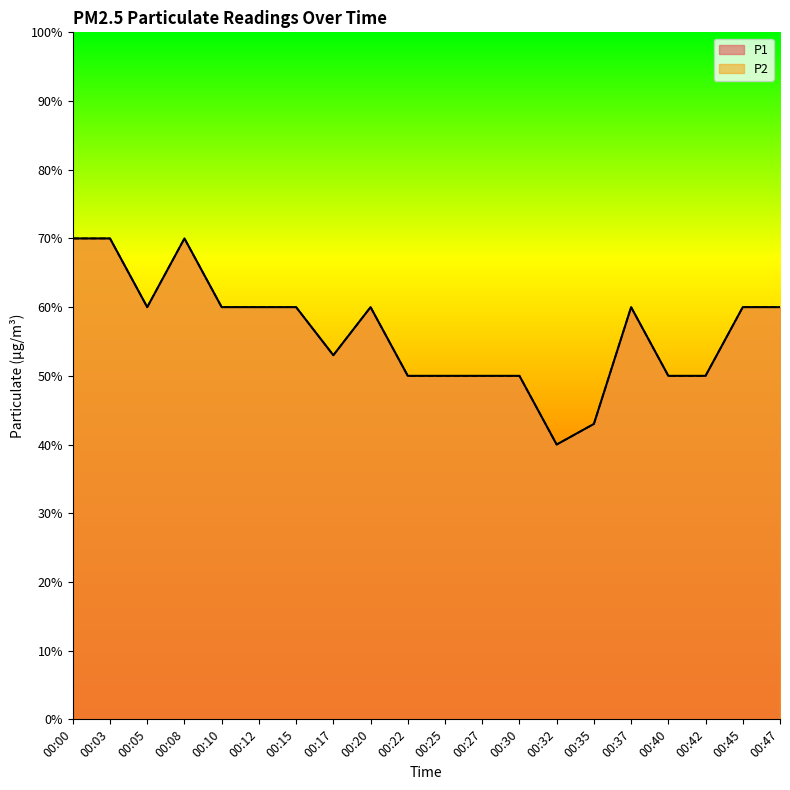

What is the minimum value for P2?

0.4